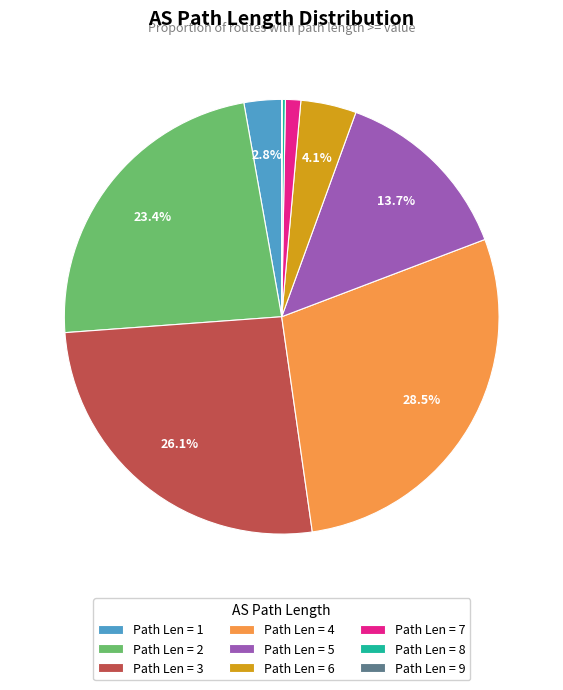

To the nearest percent, what is the average slice percentage?

11%